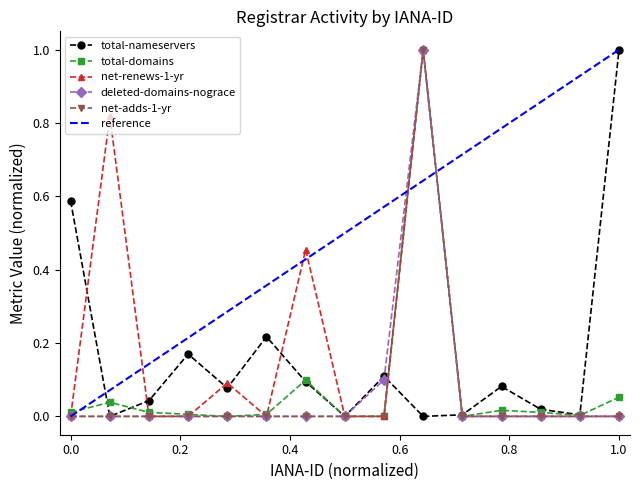

What is the maximum value shown in the chart?

1.0